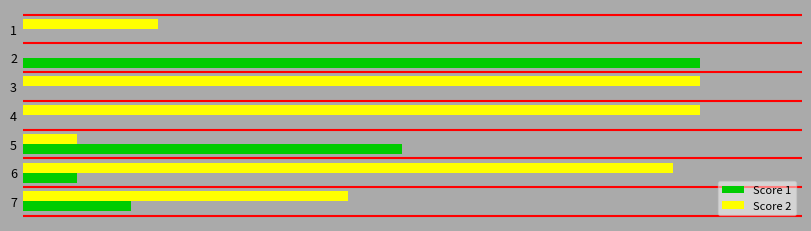

List the series in order of their peak value, lowest first.

Score 1, Score 2